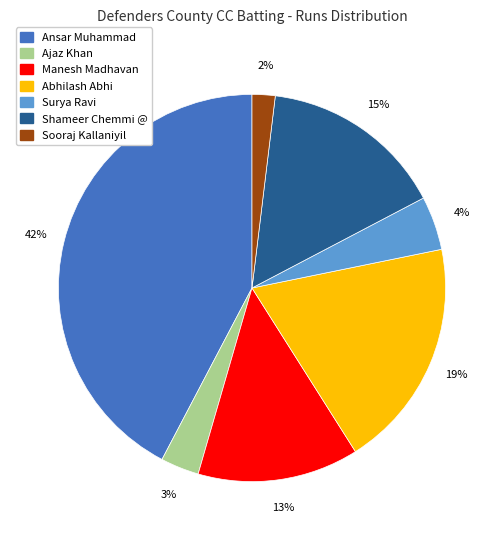

Does any single category account for the majority?

No